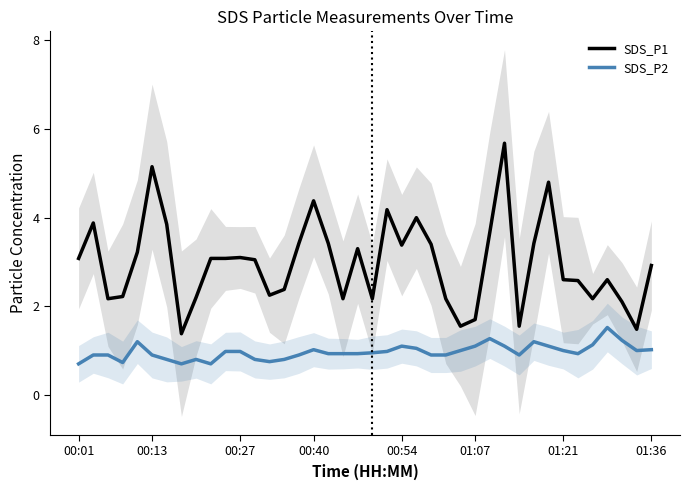

True or false: SDS_P2 and SDS_P1 intersect in this chart.

False